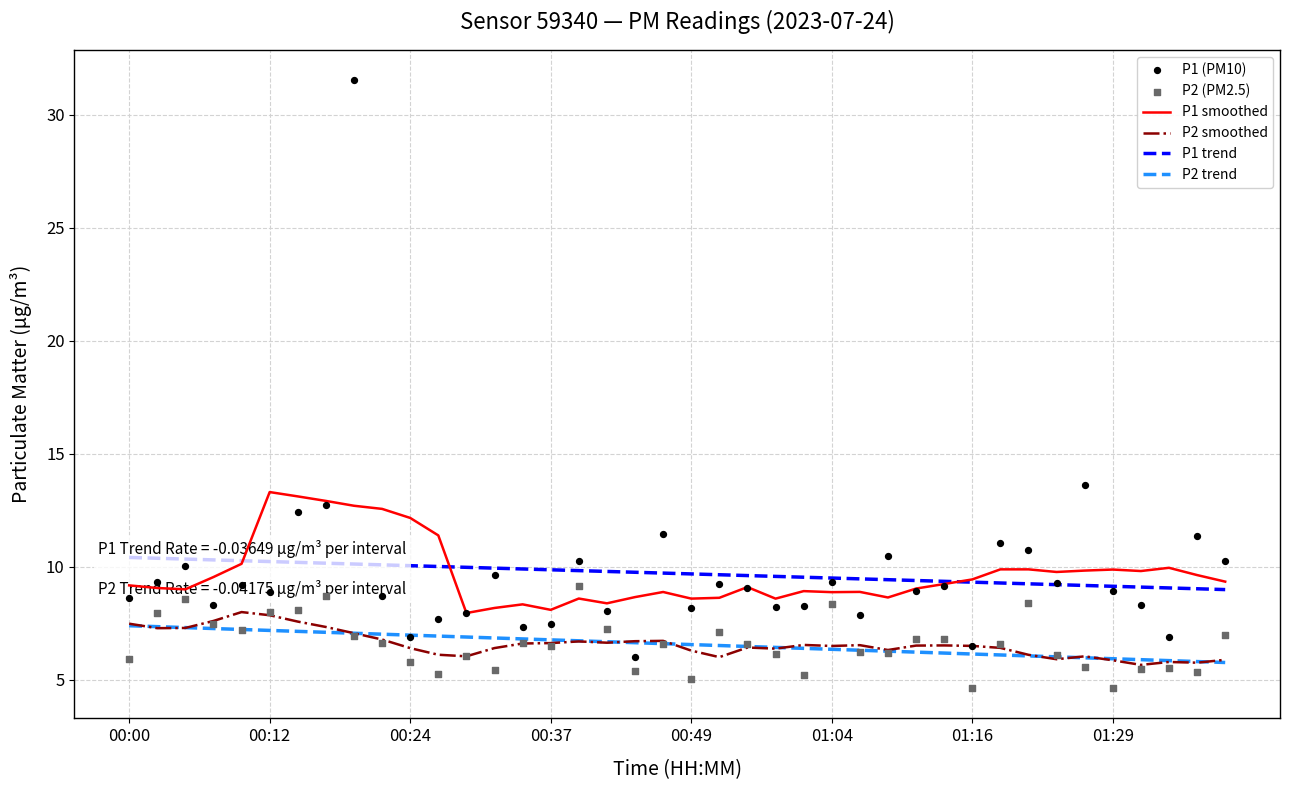

At which category is the sum across all series the highest?

8